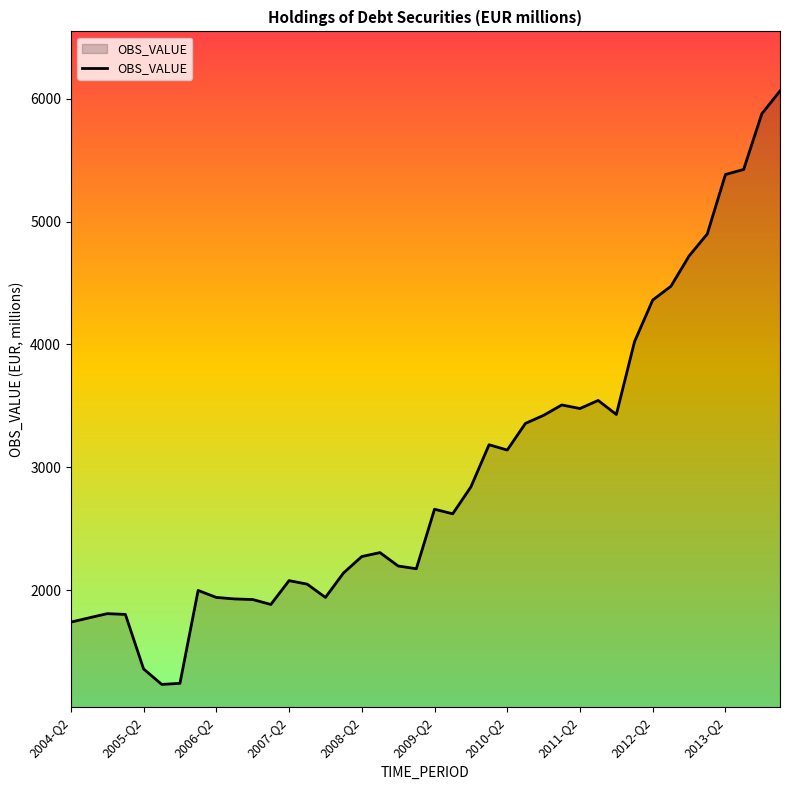

What is the difference between the maximum and minimum values?

4830.2